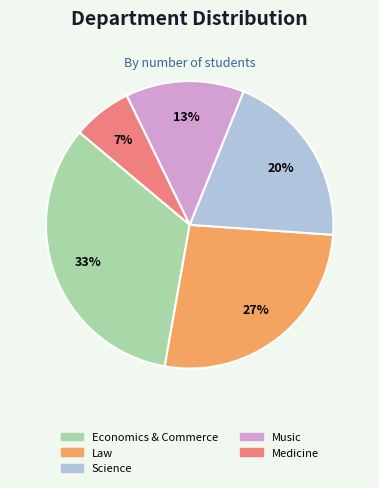

How many slices are in this pie chart?

5